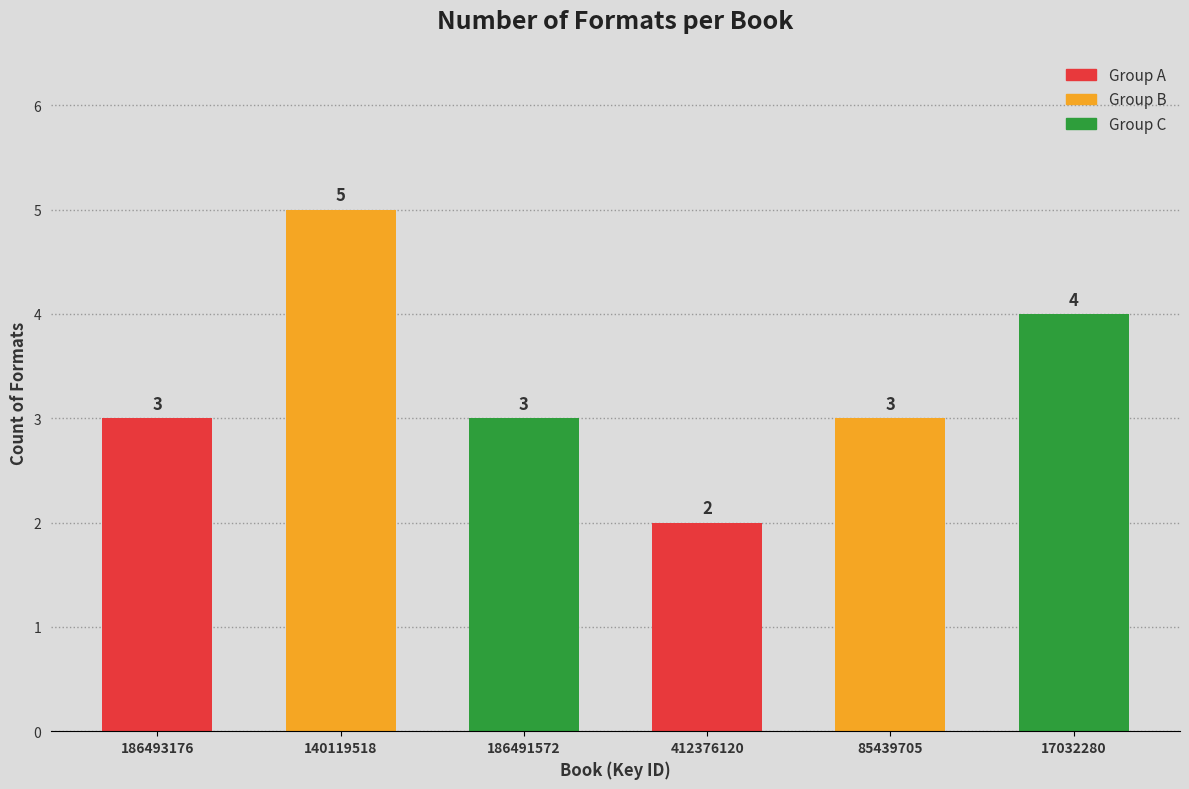

Reading left to right, transcribe all the data shown in this chart.

186493176=3	140119518=5	186491572=3	412376120=2	85439705=3	17032280=4